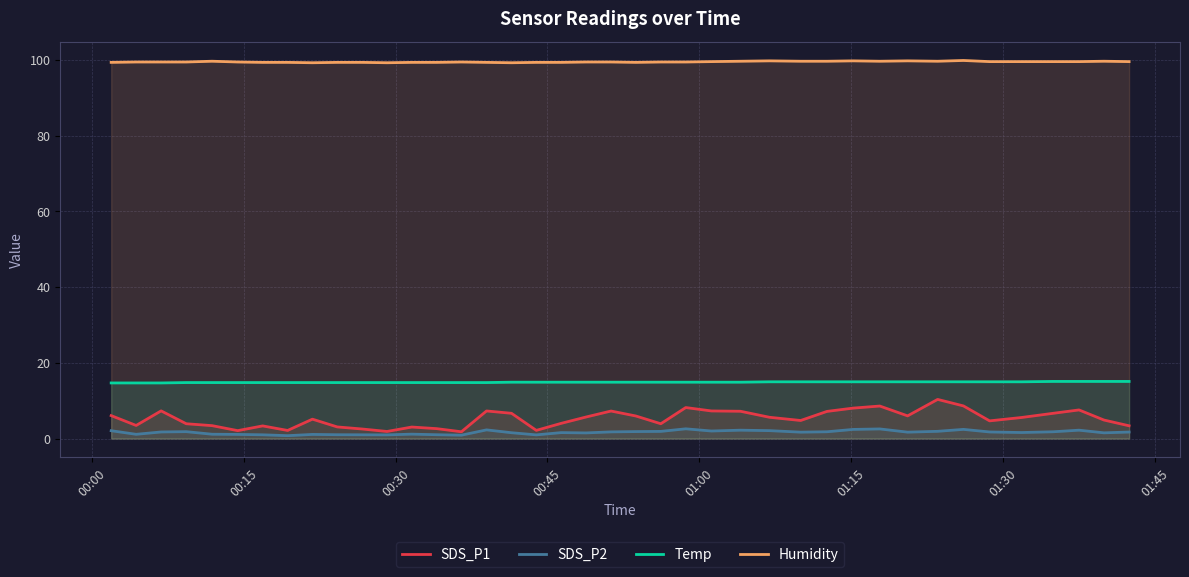

True or false: SDS_P2 and Humidity cross at least once.

False